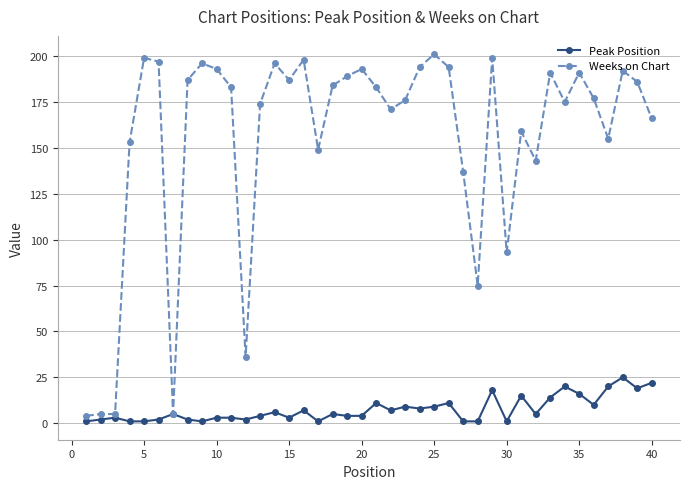

Reading left to right, extract all data points from this chart.

Peak Position: 1	2	3	1	1	2	5	2	1	3	3	2	4	6	3	7	1	5	4	4	11	7	9	8	9	11	1	1	18	1	15	5	14	20	16	10	20	25	19	22
Weeks on Chart: 4	5	5	153	199	197	5	187	196	193	183	36	174	196	187	198	149	184	189	193	183	171	176	194	201	194	137	75	199	93	159	143	191	175	191	177	155	192	186	166